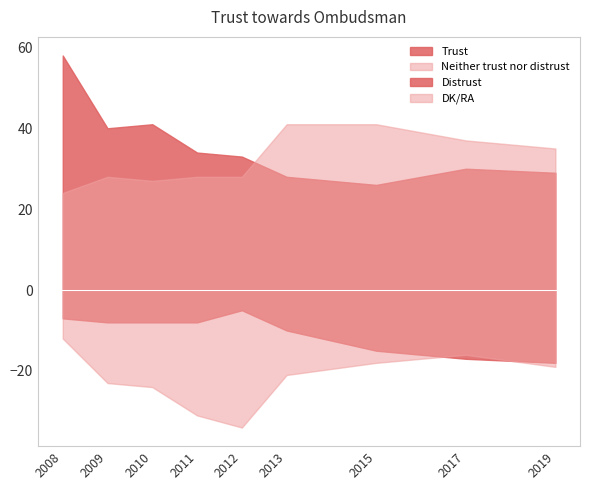

What is the highest value of the Distrust series?

-5